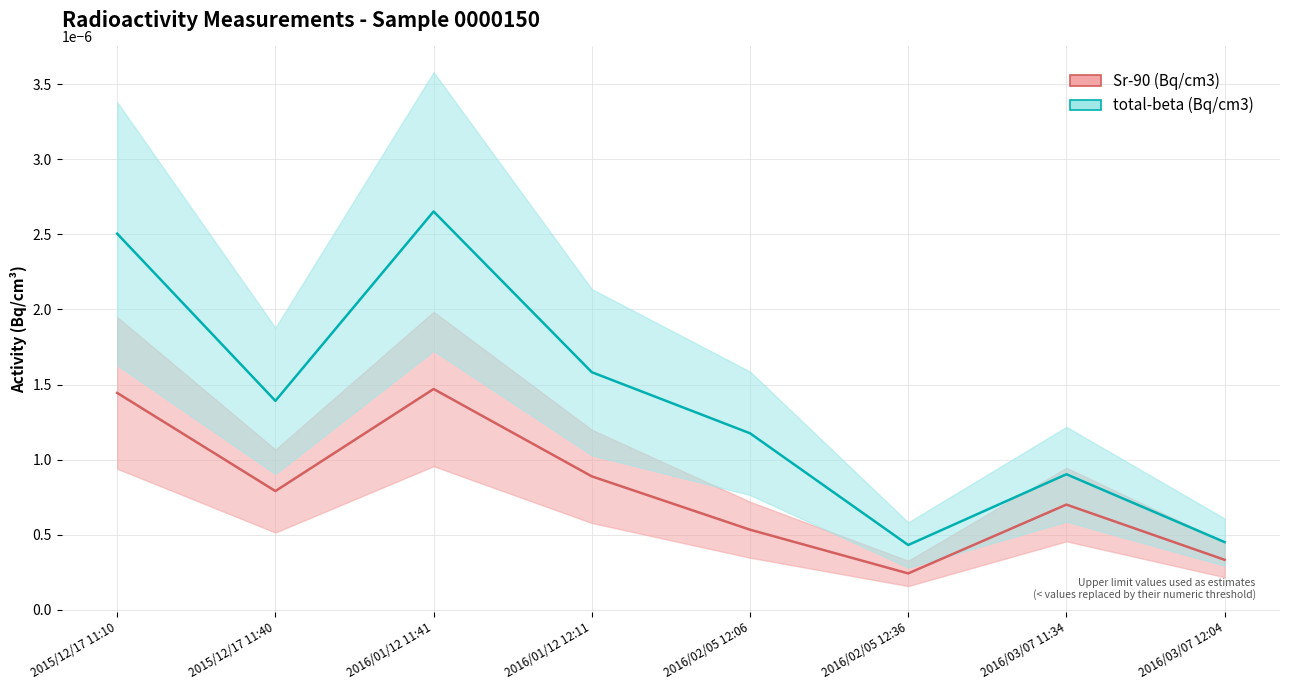

Reading right to left, what are all the values shown in this chart?

Sr-90 (Bq/cm3): 0.0	0.0	0.0	0.0	0.0	0.0	0.0	0.0
total-beta (Bq/cm3): 0.0	0.0	0.0	0.0	0.0	0.0	0.0	0.0